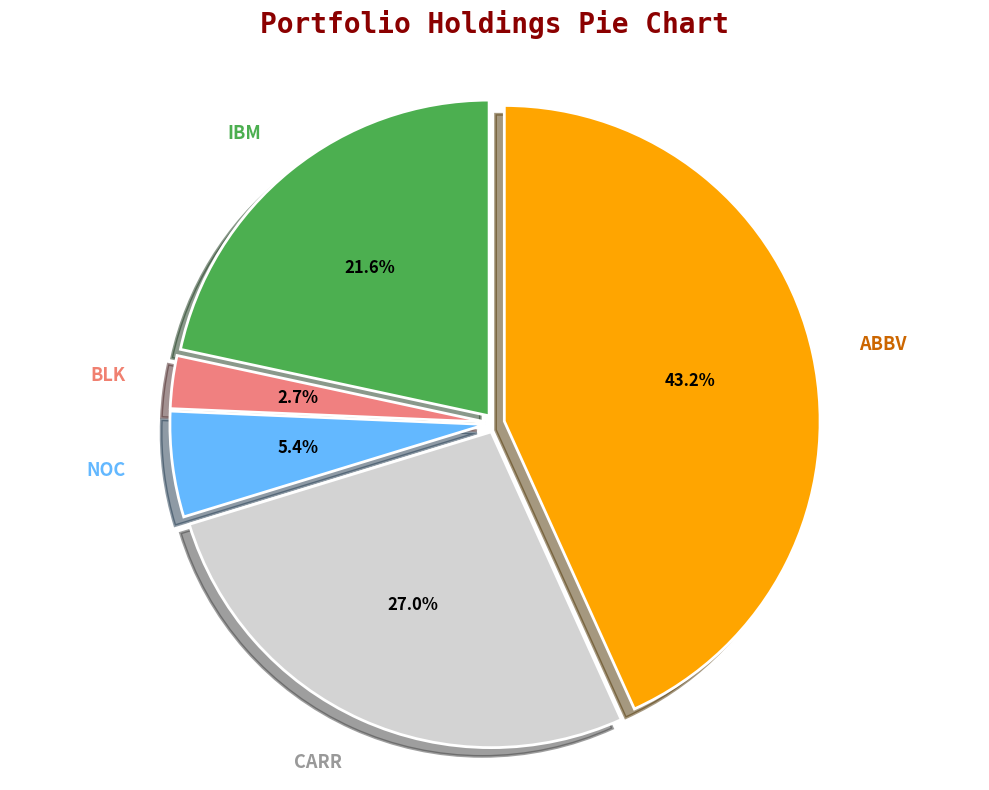

Which slice is the largest?

ABBV